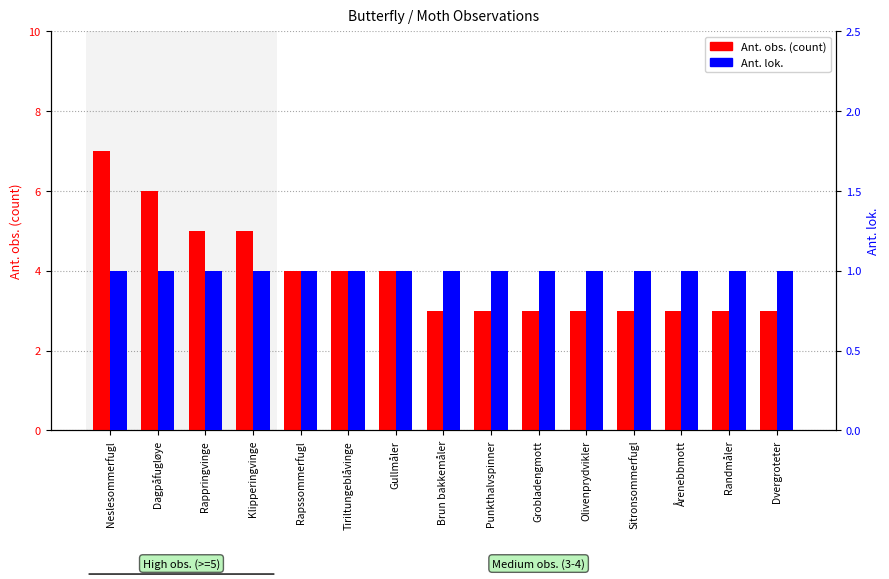

List the labels in order of Ant. lok. value, smallest first.

Neslesommerfugl, Dagpåfugløye, Rappringvinge, Klipperingvinge, Rapssommerfugl, Tiriltungeblåvinge, Gullmåler, Brun bakkemåler, Punkthalvspinner, Grobladengmott, Olivenprydvikler, Sitronsommerfugl, Årenebbmott, Randmåler, Dvergroteter